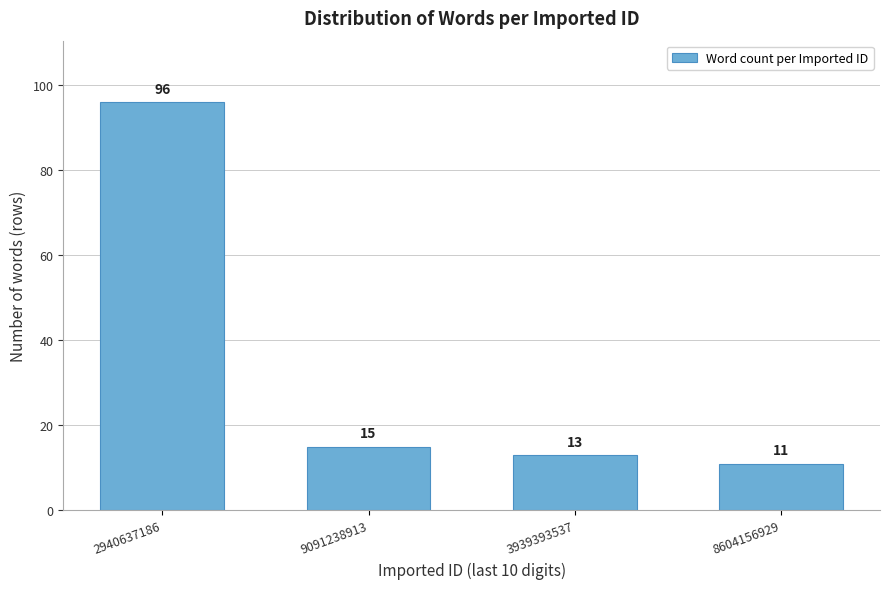

Reading left to right, list all the values displayed in this chart.

96	15	13	11